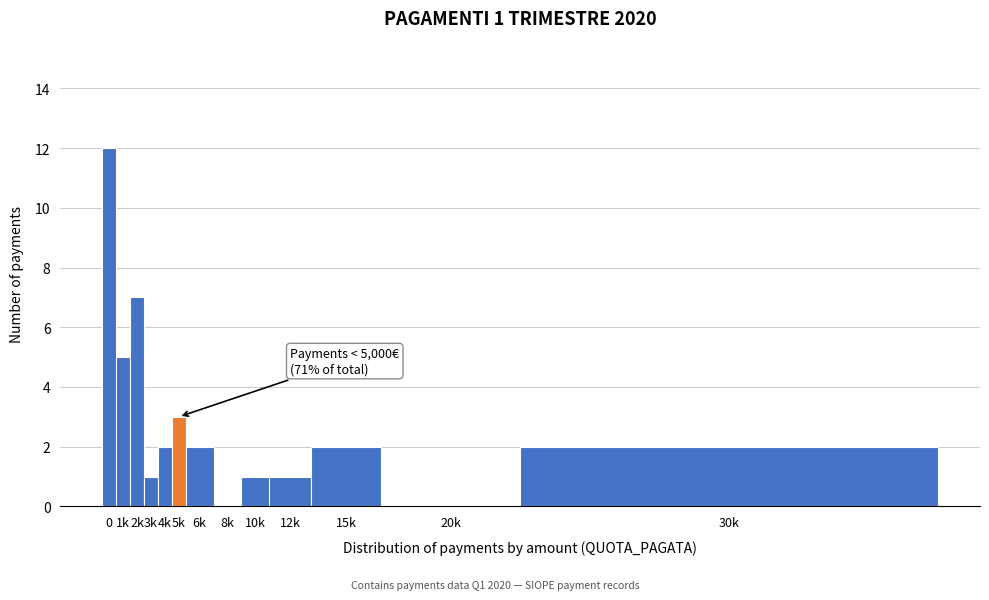

Reading right to left, transcribe all the data shown in this chart.

30k=2	20k=0	15k=2	12k=1	10k=1	8k=0	6k=2	5k=3	4k=2	3k=1	2k=7	1k=5	0=12